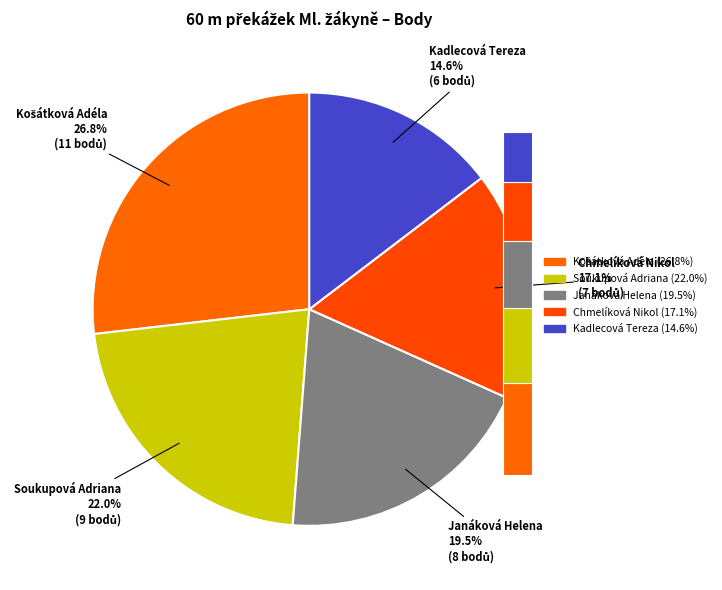

Count the number of slices in the pie.

5